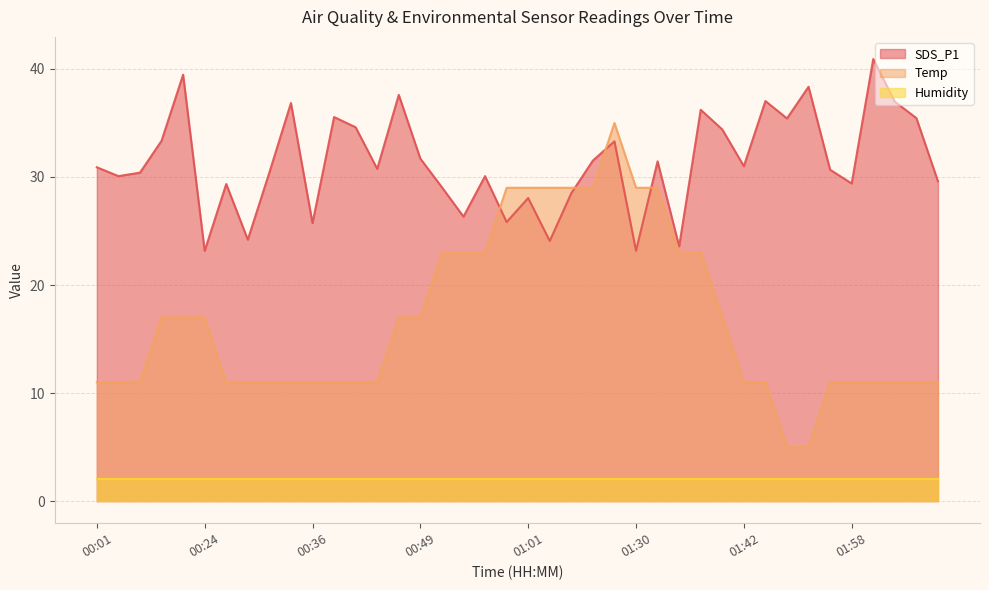

What value does the Temp series have at 00:36?

11.0